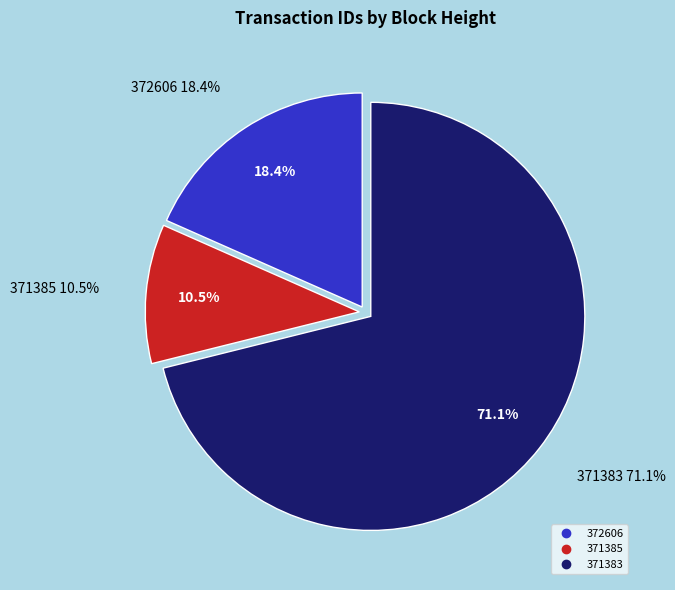

True or false: 372606 accounts for 32% of the total.

False